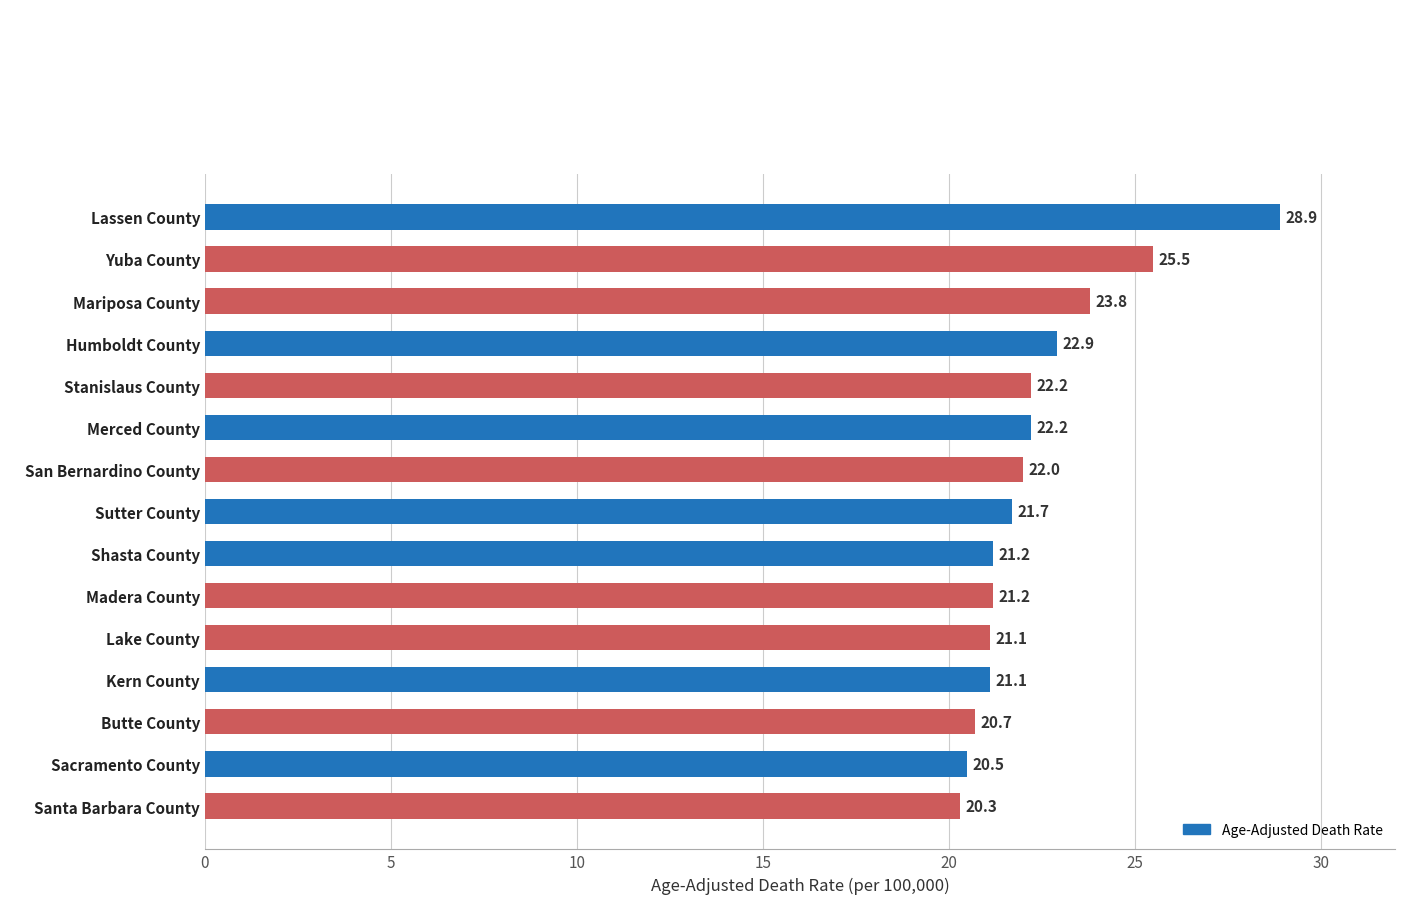

What is the maximum value shown in the chart?

28.9